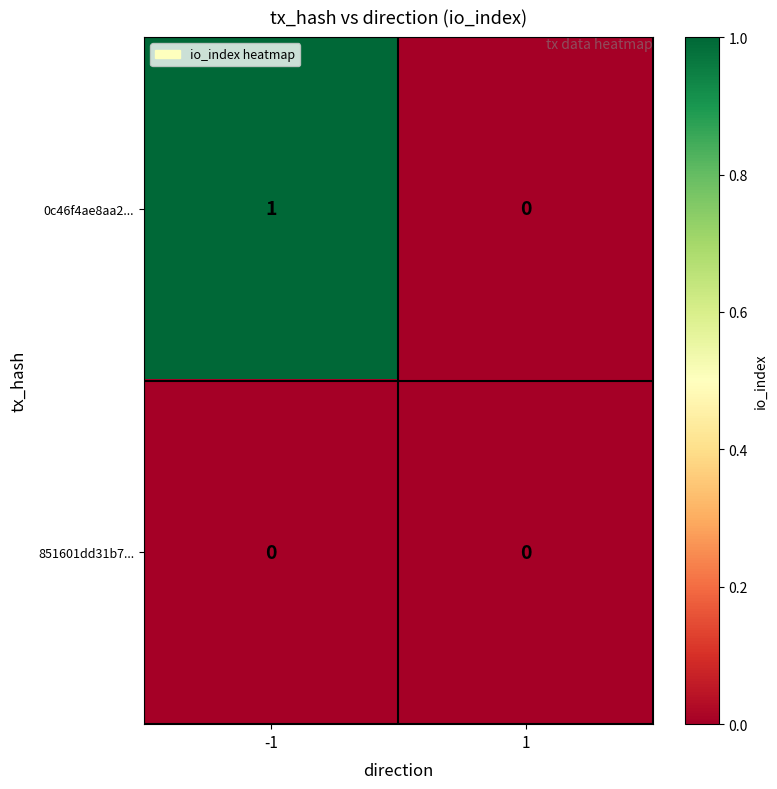

Is it true that 0c46f4ae8aa2... equals 1 at -1?

True